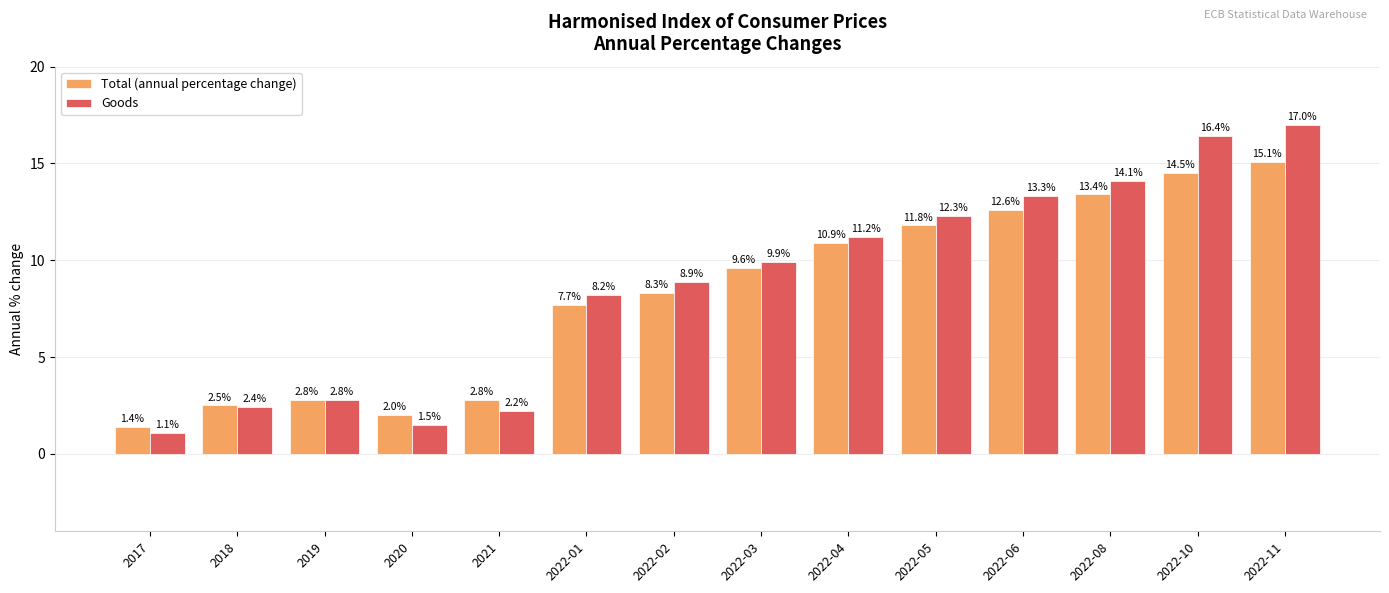

What are all the series names shown in the legend?

Total (annual percentage change), Goods